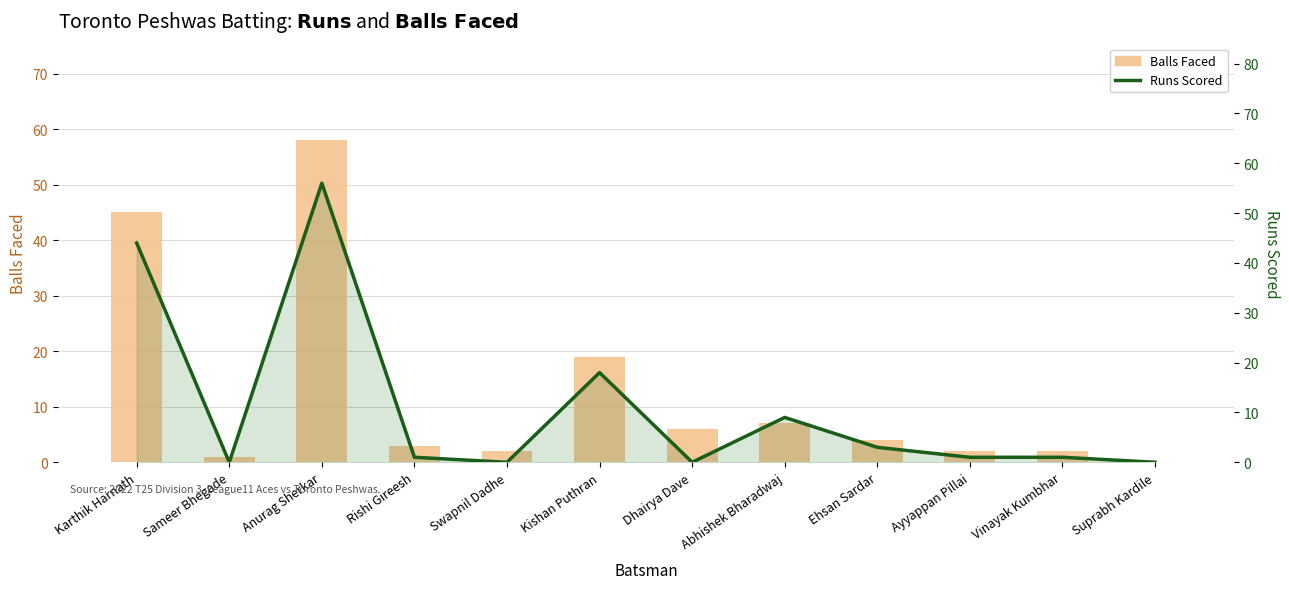

Reading right to left, transcribe all the data shown in this chart.

Balls: Suprabh Kardile=0	Vinayak Kumbhar=2	Ayyappan Pillai=2	Ehsan Sardar=4	Abhishek Bharadwaj=7	Dhairya Dave=6	Kishan Puthran=19	Swapnil Dadhe=2	Rishi Gireesh=3	Anurag Sherkar=58	Sameer Bhegade=1	Karthik Harnath=45
Runs: Suprabh Kardile=0	Vinayak Kumbhar=1	Ayyappan Pillai=1	Ehsan Sardar=3	Abhishek Bharadwaj=9	Dhairya Dave=0	Kishan Puthran=18	Swapnil Dadhe=0	Rishi Gireesh=1	Anurag Sherkar=56	Sameer Bhegade=0	Karthik Harnath=44